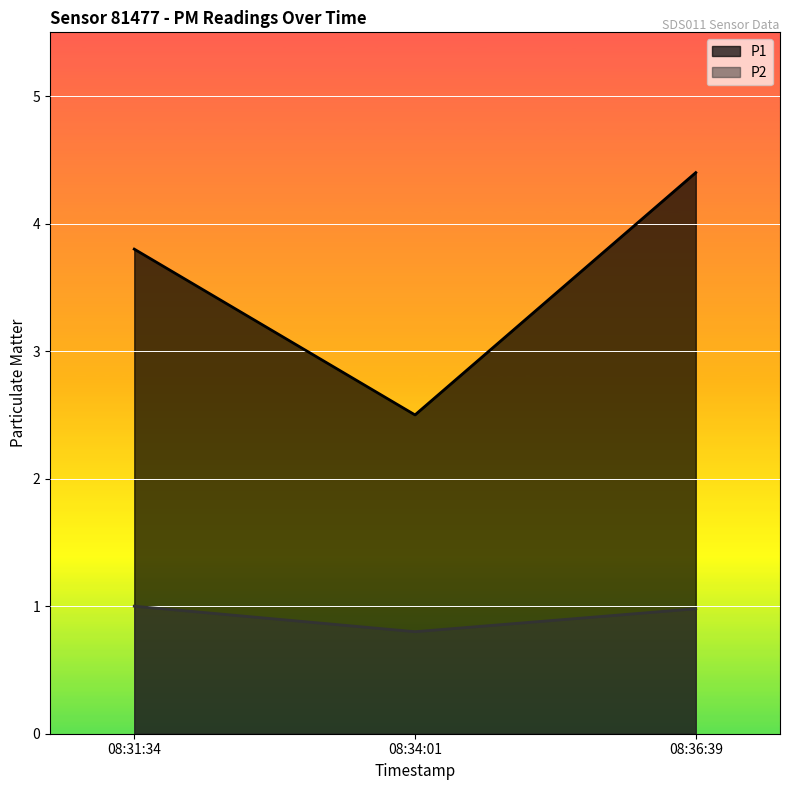

True or false: P1 has a value of 3.8 at 08:31:34.

True